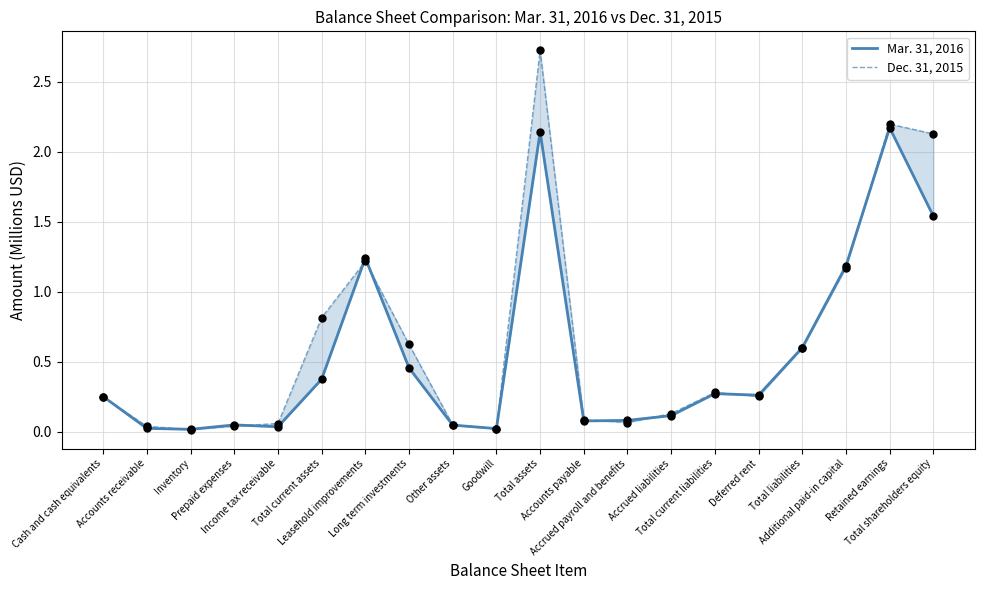

Which series reaches the maximum Y coordinate?

Dec. 31, 2015